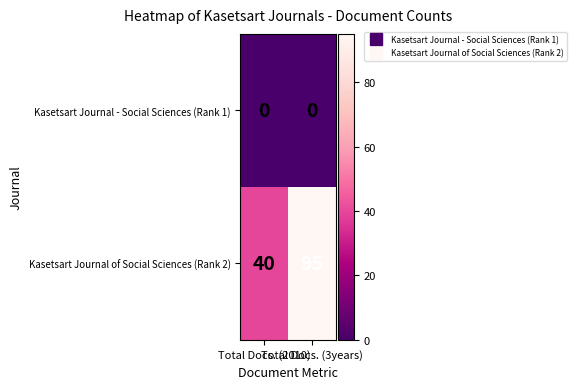

Which series has the widest spread of values?

Kasetsart Journal of Social Sciences (Rank 2)